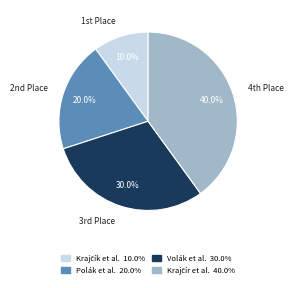

Is there any slice that represents more than half of the pie?

No